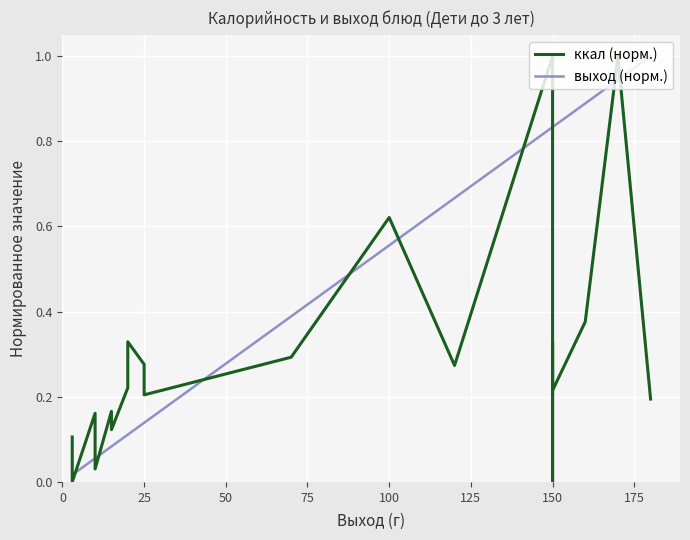

Which series has the largest range (max minus min)?

ккал (норм.)